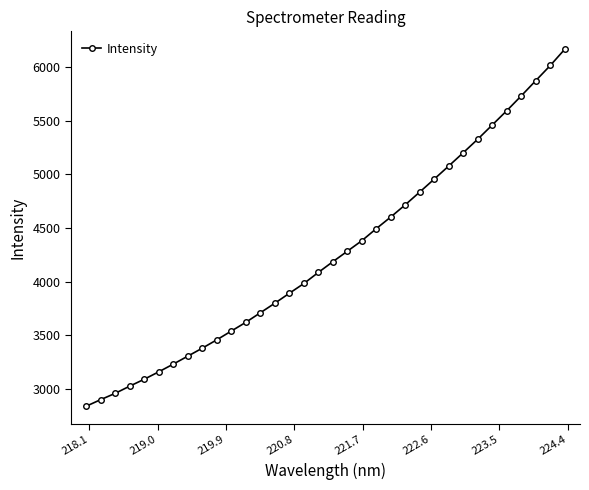

What is the average value?

4260.8